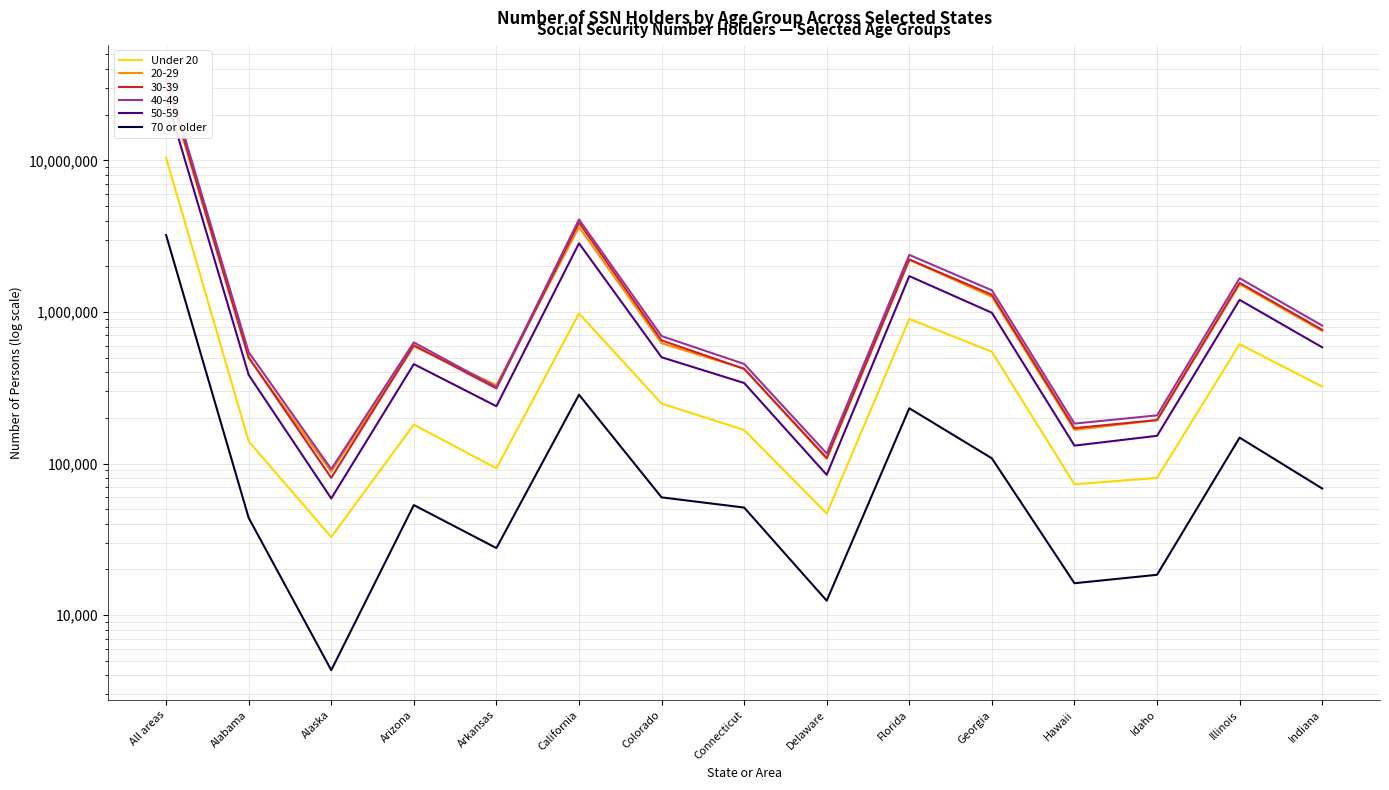

What is the difference between the second highest and minimum values in the 70 or older series?

280079